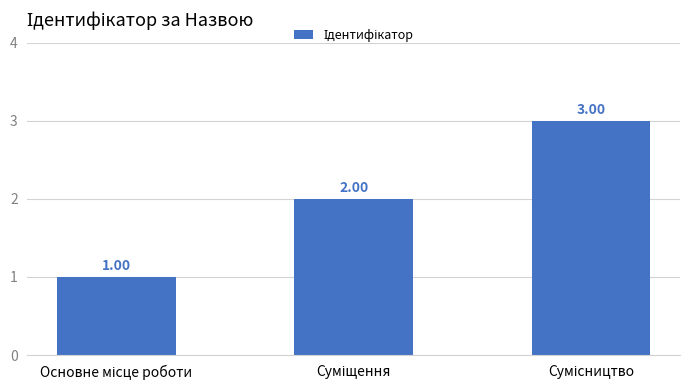

What is the sum of all values?

6